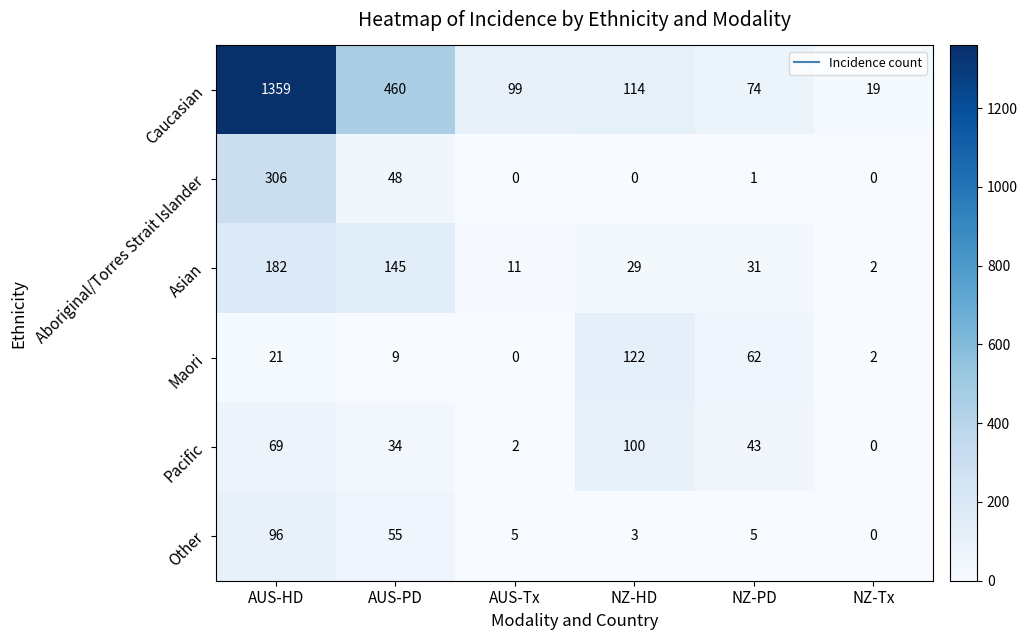

What is the sum of the Maori values at NZ-HD and AUS-Tx?

122